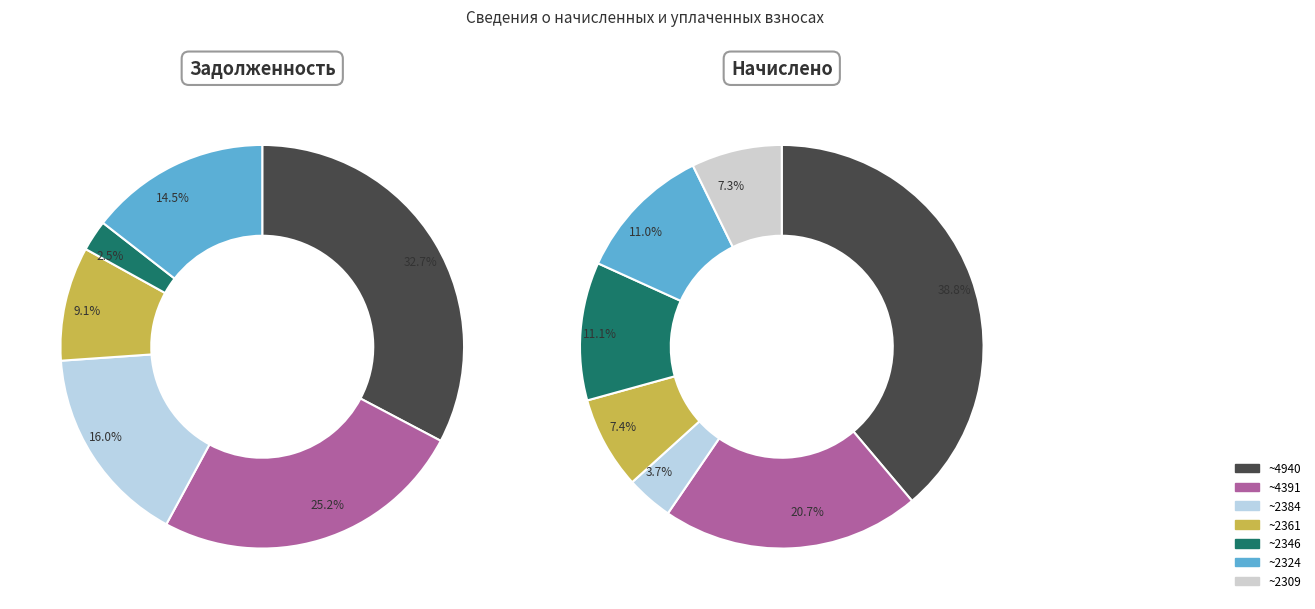

Is it true that 1 is 1% of the pie?

False